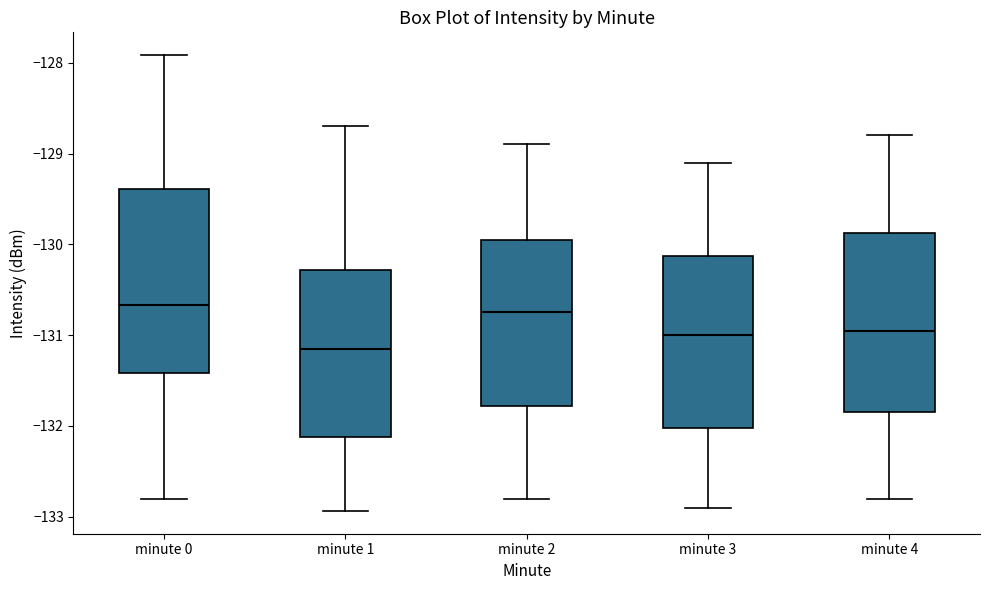

Reading left to right, read every box against the y-axis: the position of its median line, the range the box covers, and the ends of its whiskers. The values are not printed on the chart, so give them approximately, as read against the axis.

minute 0: median -130.7, box -131.4 to -129.4, whiskers -132.8 to -127.9
minute 1: median -131.1, box -132.1 to -130.3, whiskers -132.9 to -128.7
minute 2: median -130.7, box -131.8 to -129.9, whiskers -132.8 to -128.9
minute 3: median -131.0, box -132.0 to -130.1, whiskers -132.9 to -129.1
minute 4: median -130.9, box -131.8 to -129.9, whiskers -132.8 to -128.8